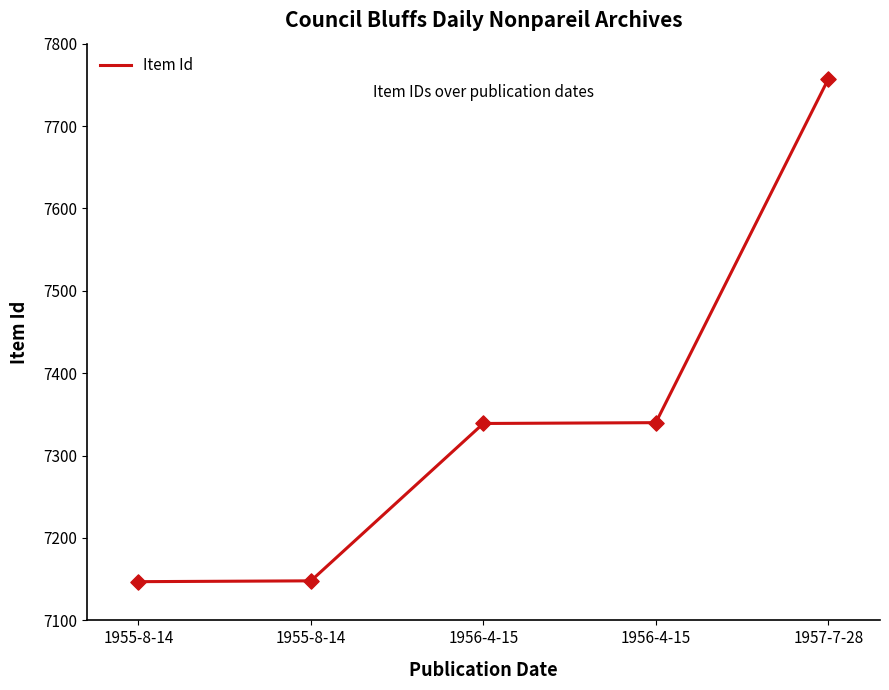

What is the change in value from 1955-8-14 to 1956-4-15?

+192